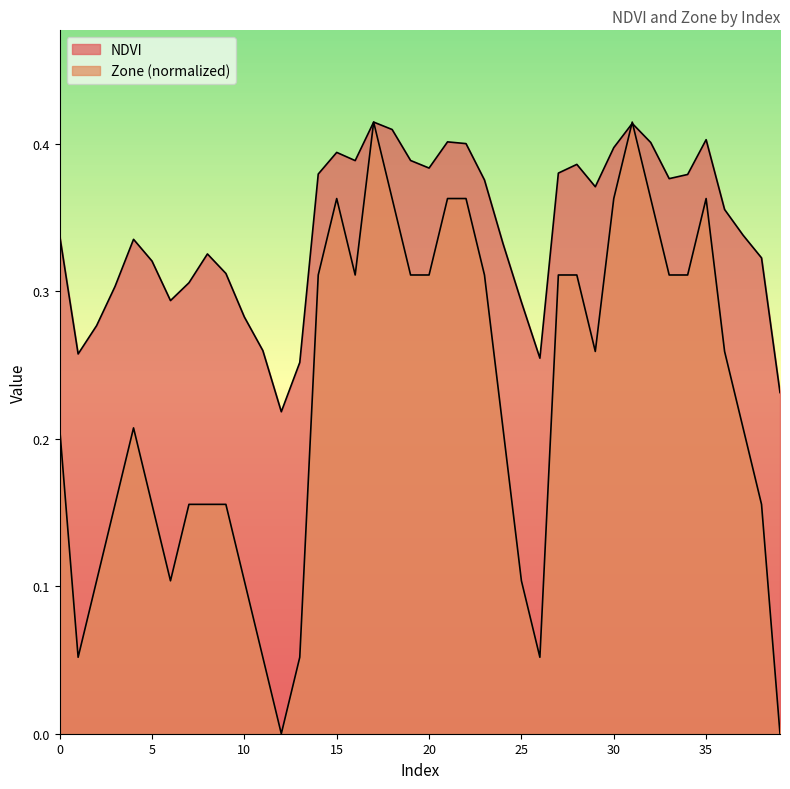

Reading left to right, extract all data points from this chart.

NDVI: 0.3	0.3	0.3	0.3	0.3	0.3	0.3	0.3	0.3	0.3	0.3	0.3	0.2	0.3	0.4	0.4	0.4	0.4	0.4	0.4	0.4	0.4	0.4	0.4	0.3	0.3	0.3	0.4	0.4	0.4	0.4	0.4	0.4	0.4	0.4	0.4	0.4	0.3	0.3	0.2
Zone: 0.2	0.1	0.1	0.2	0.2	0.2	0.1	0.2	0.2	0.2	0.1	0.1	0.0	0.1	0.3	0.4	0.3	0.4	0.4	0.3	0.3	0.4	0.4	0.3	0.2	0.1	0.1	0.3	0.3	0.3	0.4	0.4	0.4	0.3	0.3	0.4	0.3	0.2	0.2	0.0